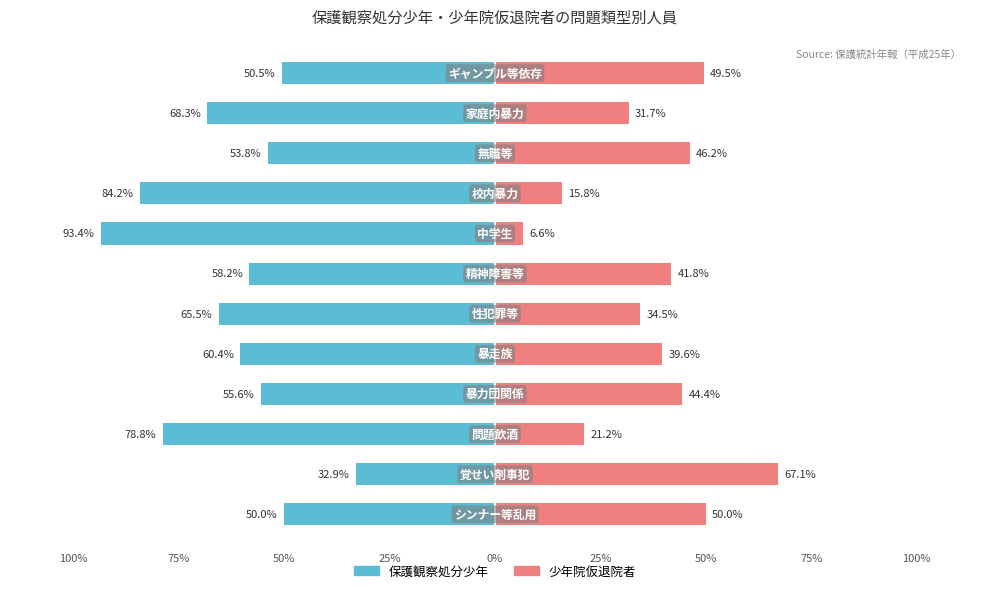

What is the value of the 少年院仮退院者 bar at the 1st from the left?

50.0